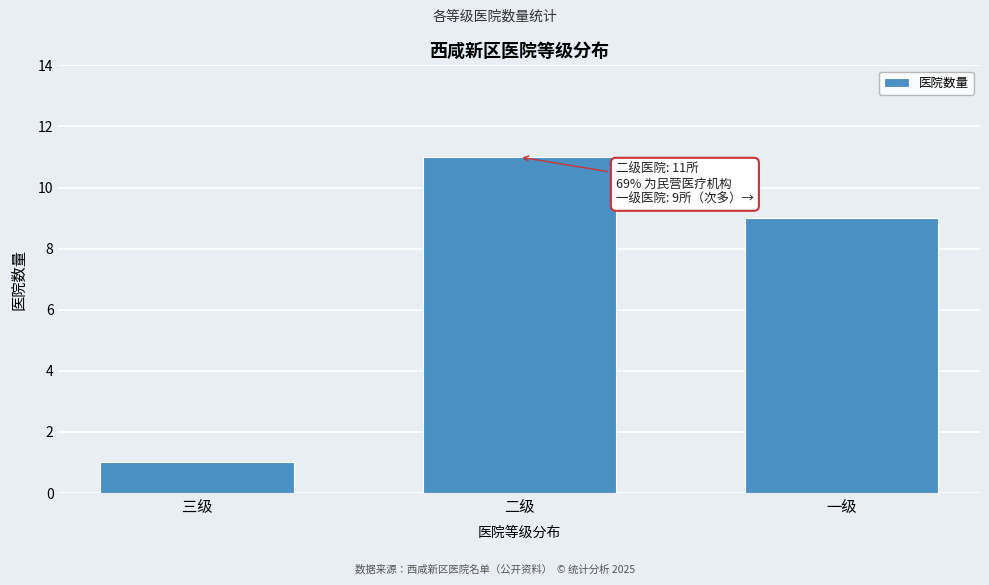

Reading right to left, transcribe all the data shown in this chart.

9	11	1